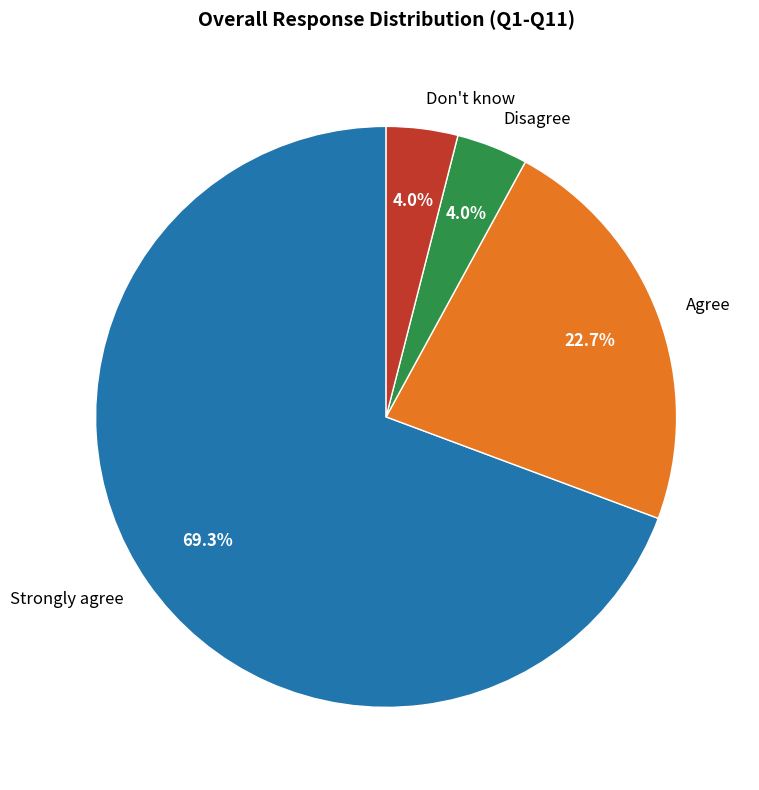

To the nearest percent, what is the average slice percentage?

25%